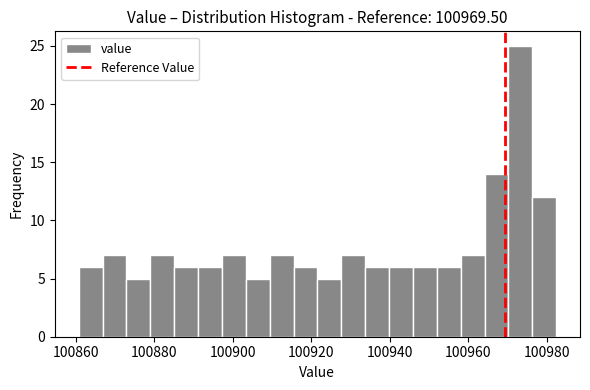

Around what value on the x-axis is the tallest bar? Give the approximate position of its centre, as read against the axis.

100974